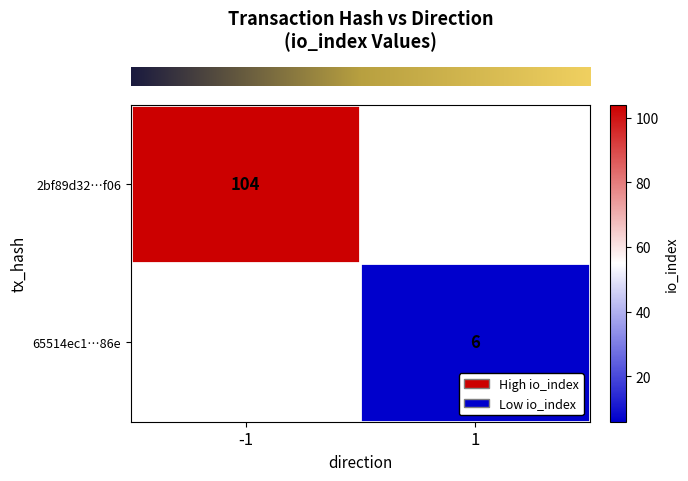

Rank the series by their maximum value, from highest to lowest.

row_0, row_1